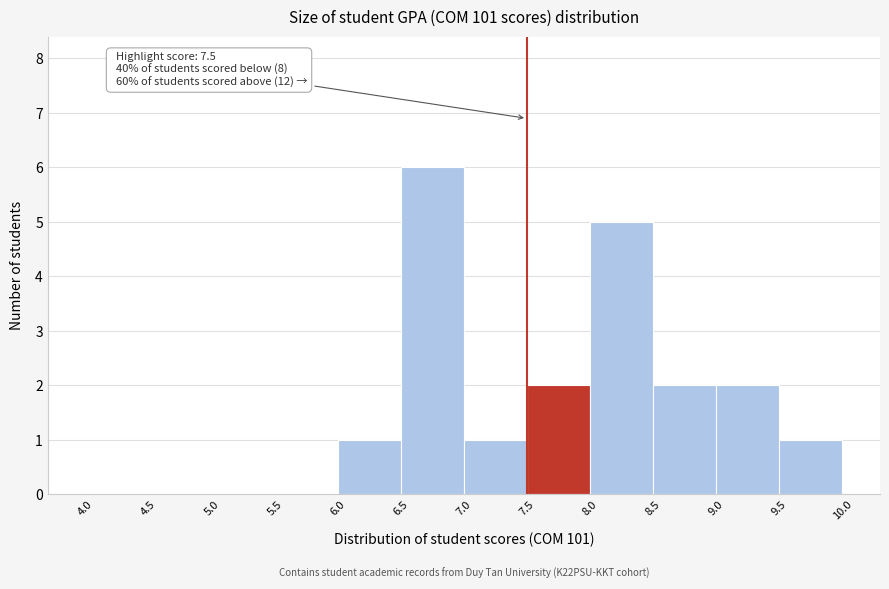

Which range on the x-axis has the tallest bar?

6.5 to 7.0